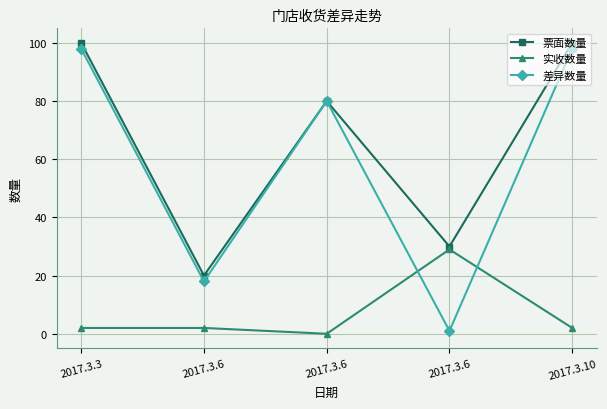

What is the maximum value shown in the chart?

100